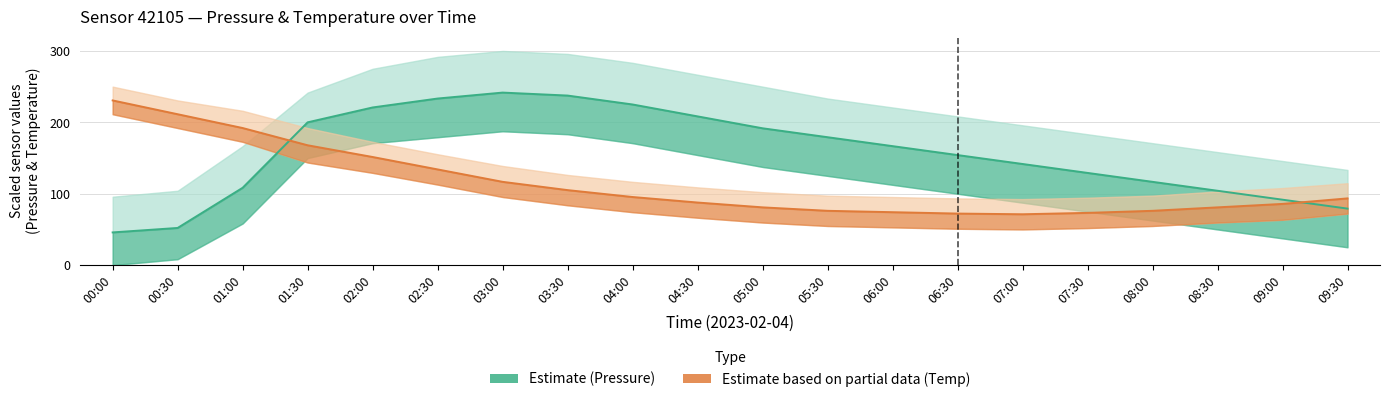

Does the chart have visible grid lines?

Yes